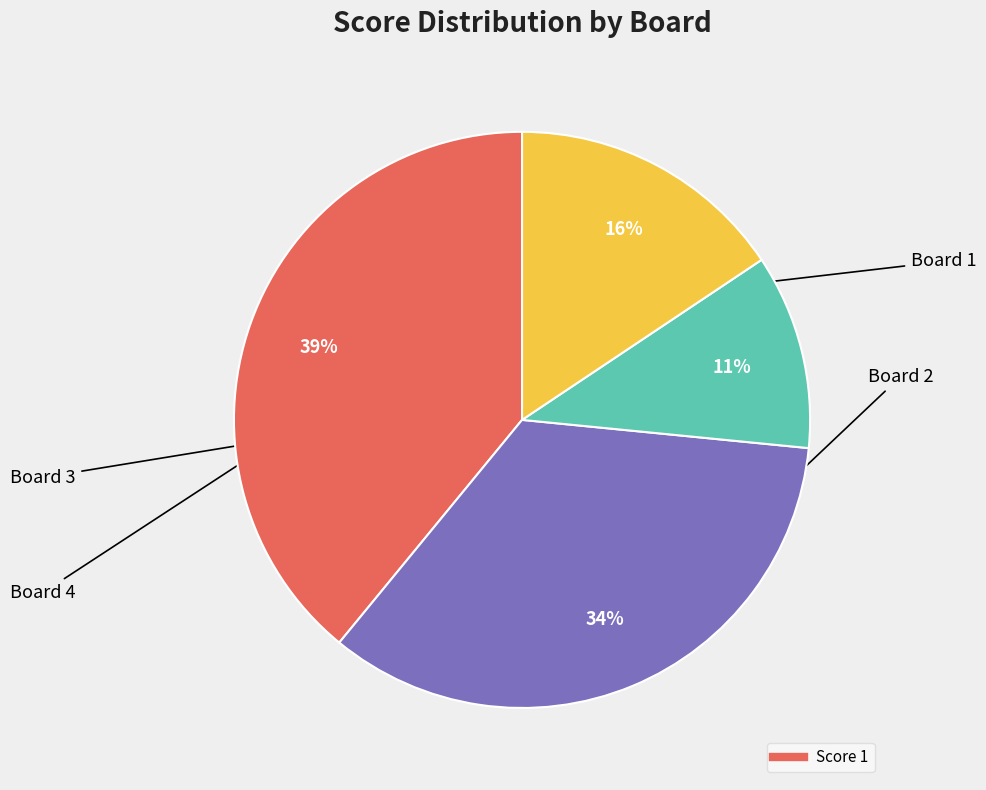

To the nearest percent, what is the average slice percentage?

25%